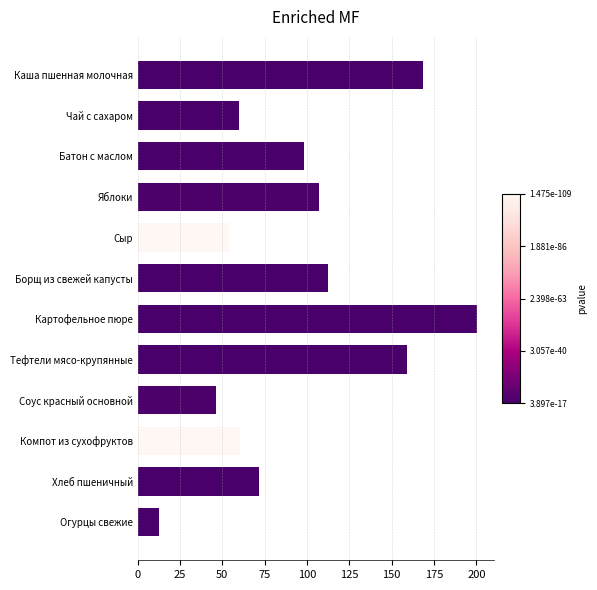

Are the bars horizontal?

Yes